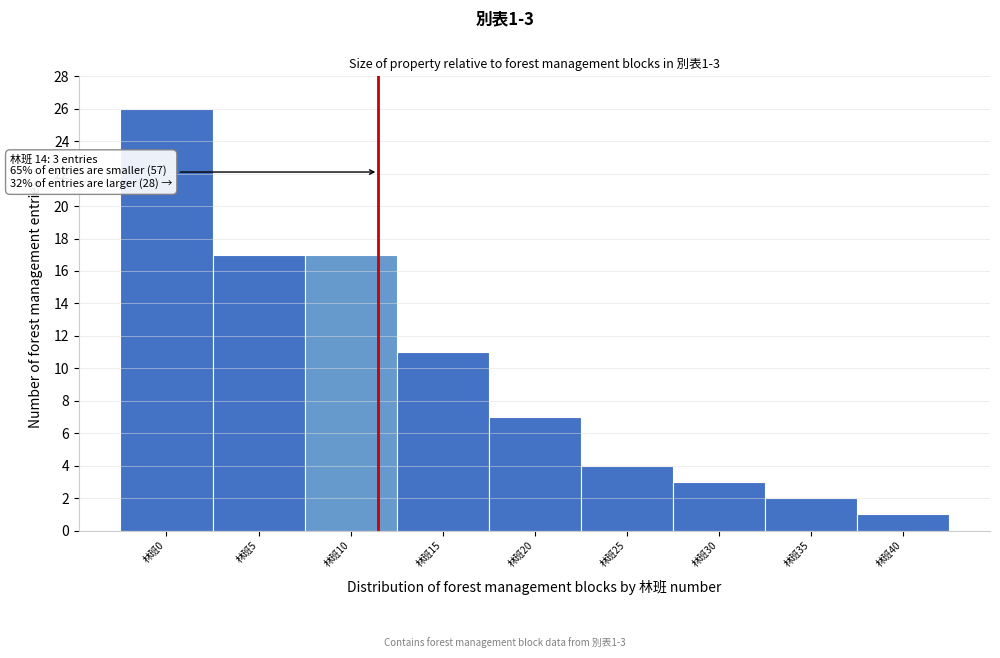

Reading left to right, what are all the values shown in this chart?

林班0=26	林班5=17	林班10=17	林班15=11	林班20=7	林班25=4	林班30=3	林班35=2	林班40=1